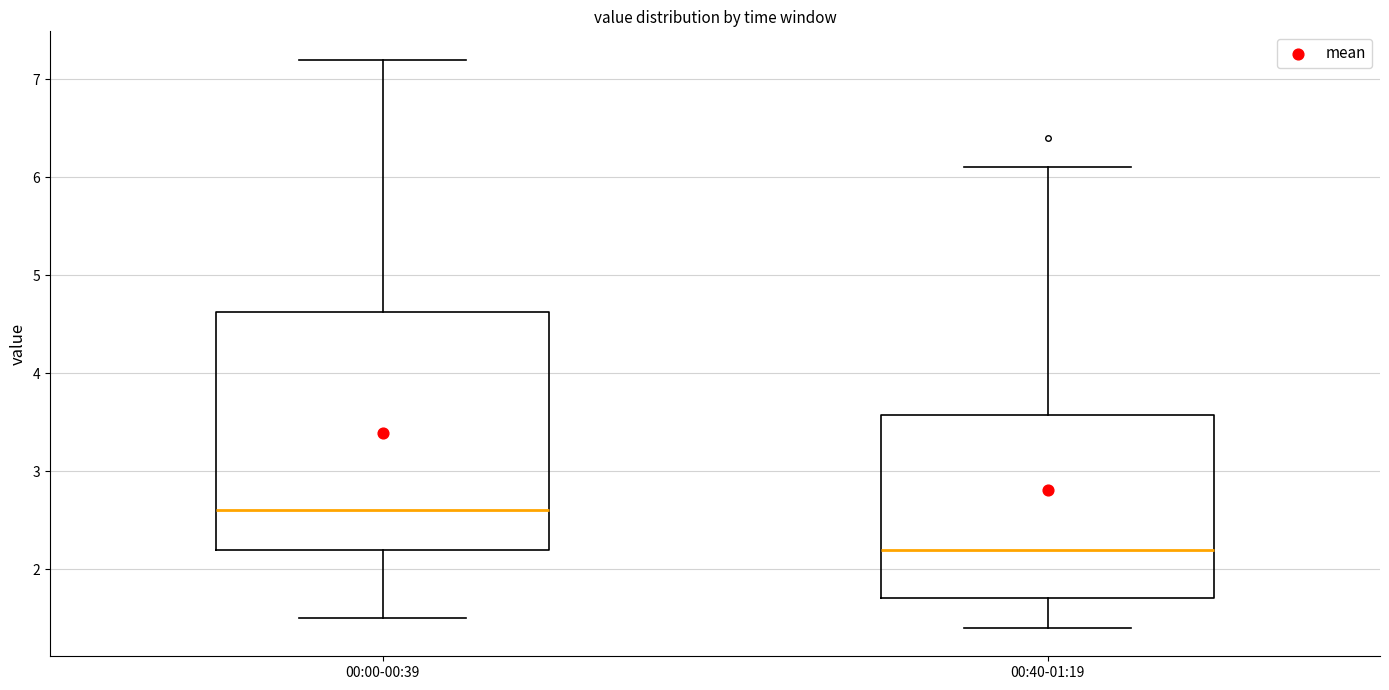

Which box is the tallest, from its lower edge to its upper edge?

00:00-00:39